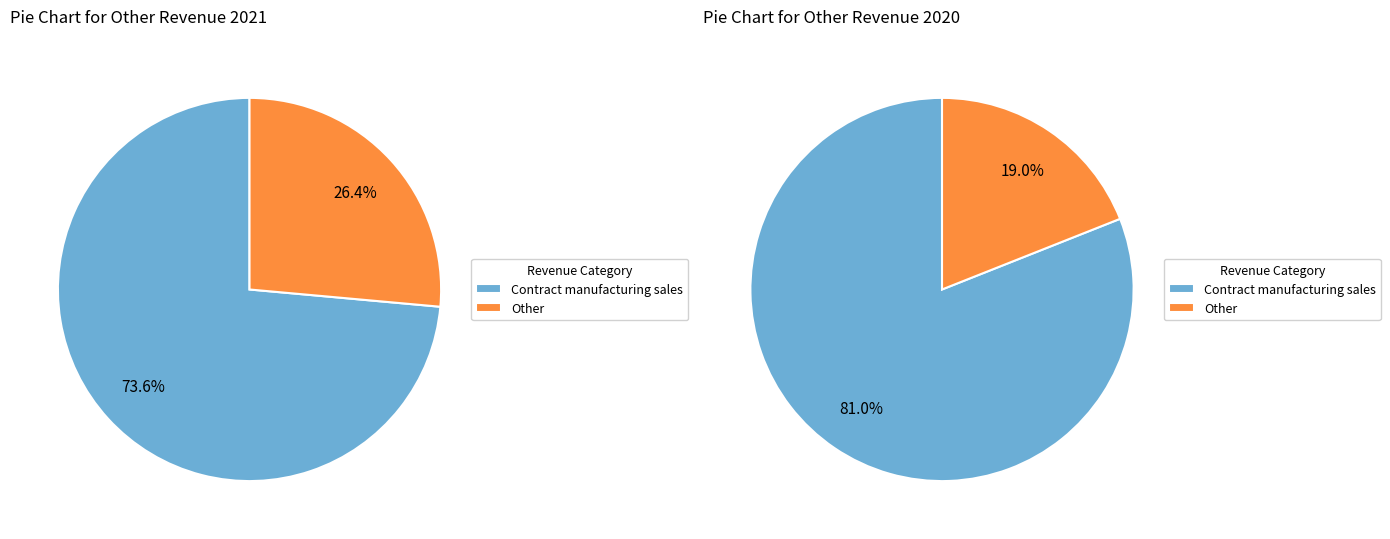

How many slices are in this pie chart?

2